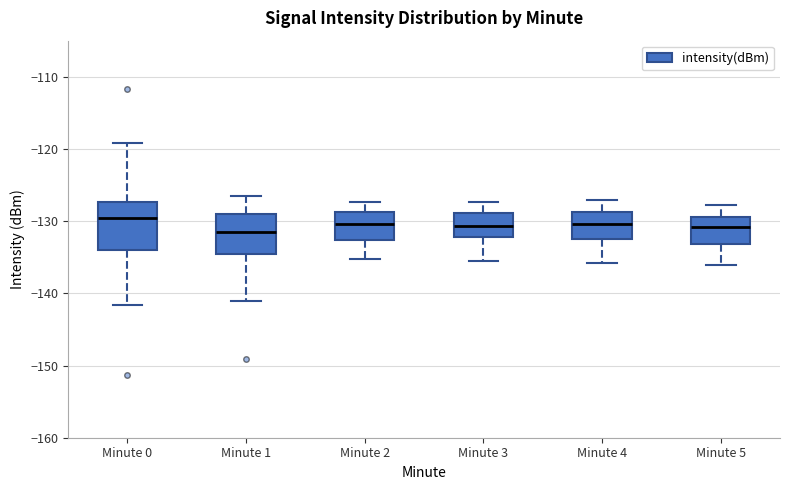

Reading left to right, read every box against the y-axis: the position of its median line, the range the box covers, and the ends of its whiskers. The values are not printed on the chart, so give them approximately, as read against the axis.

Minute 0: median -130, box -134 to -127, whiskers -142 to -119
Minute 1: median -131, box -135 to -129, whiskers -141 to -126
Minute 2: median -130, box -133 to -129, whiskers -135 to -127
Minute 3: median -131, box -132 to -129, whiskers -135 to -127
Minute 4: median -130, box -132 to -129, whiskers -136 to -127
Minute 5: median -131, box -133 to -129, whiskers -136 to -128